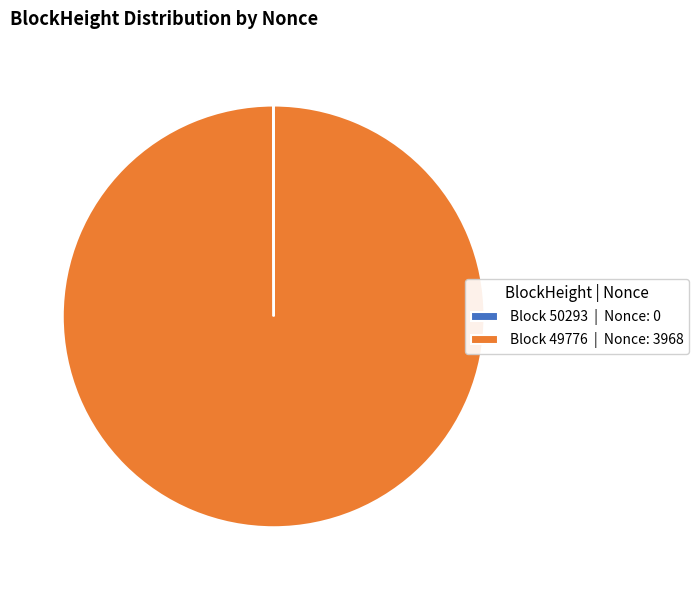

Does any single category account for the majority?

Yes